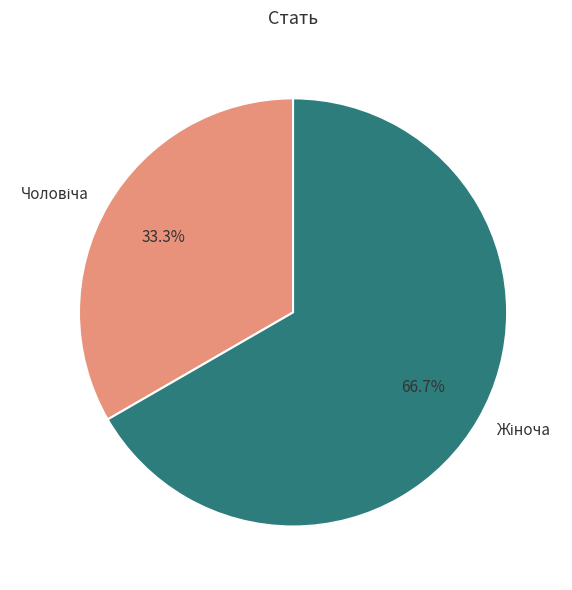

Does any single category account for the majority?

Yes